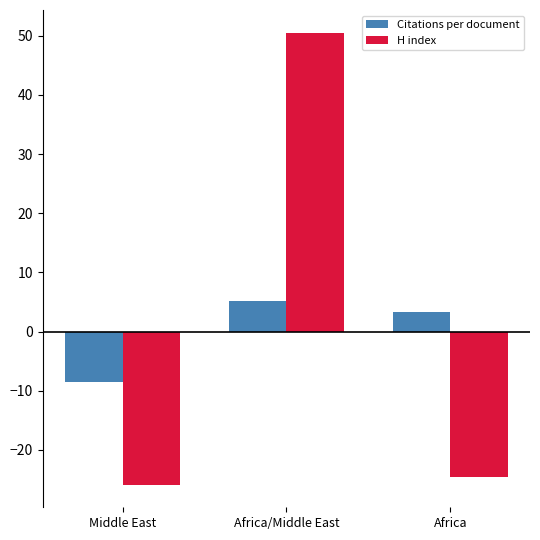

What value does the Citations per document series have at Africa/Middle East?

5.2